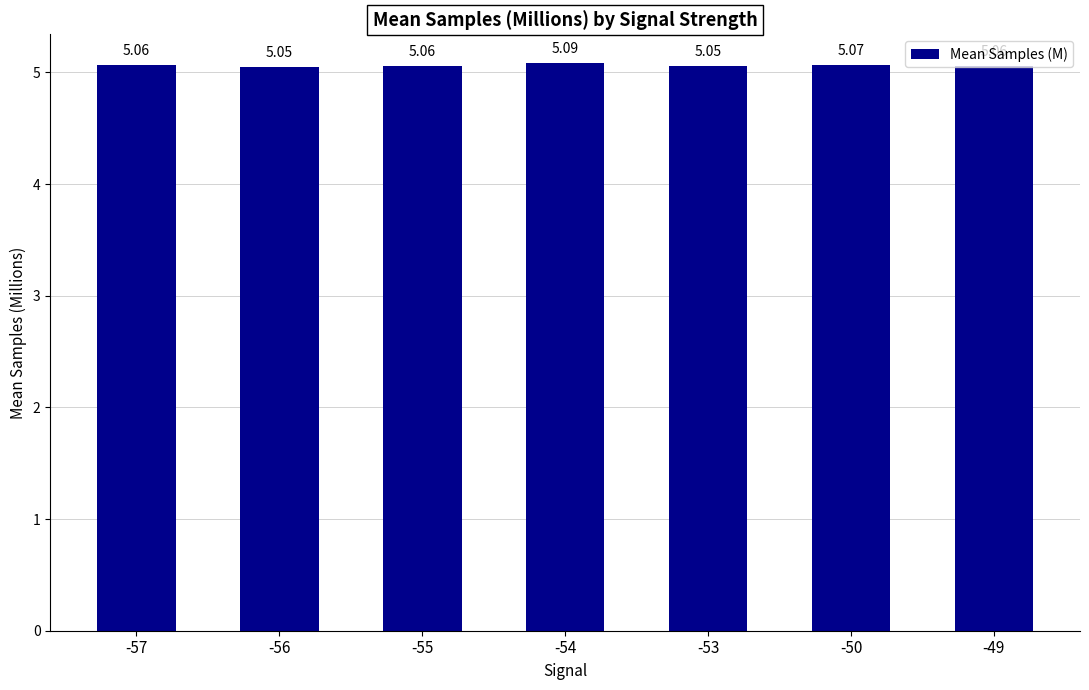

What is the sum of the values at -50 and -57?

10.1